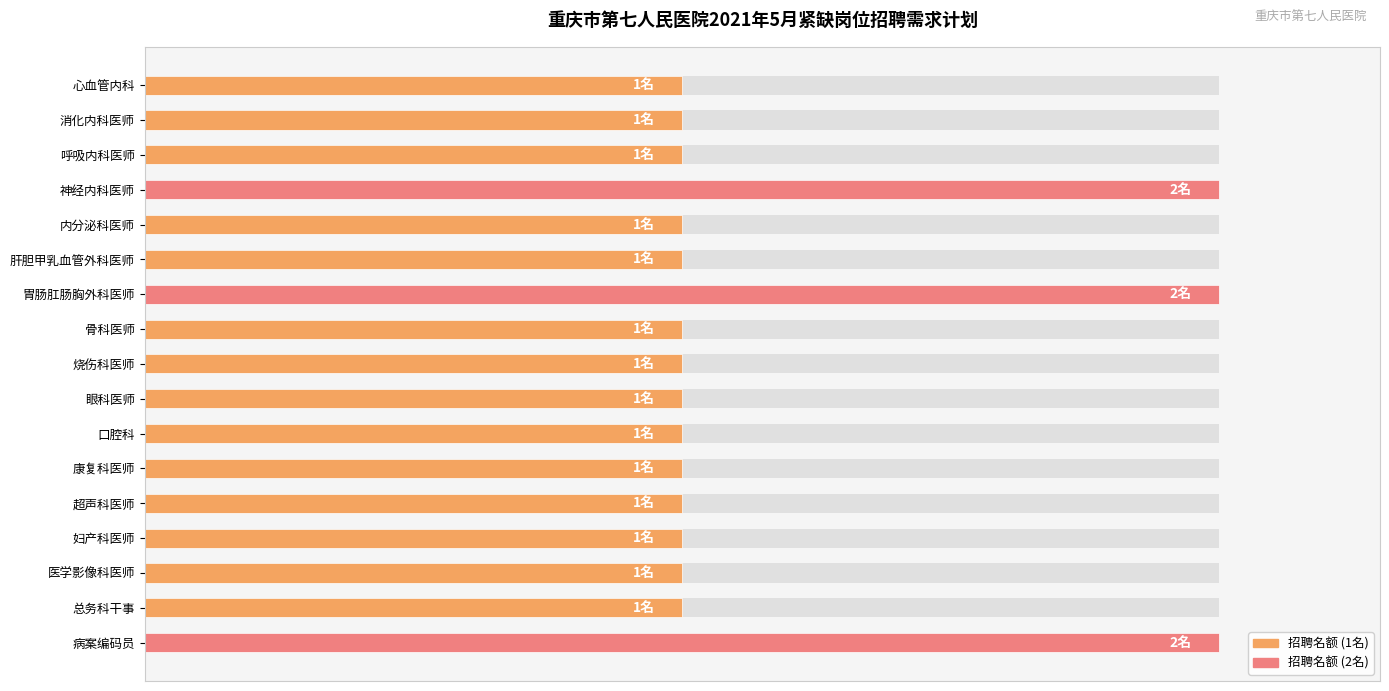

What is the difference between the maximum and minimum values?

1